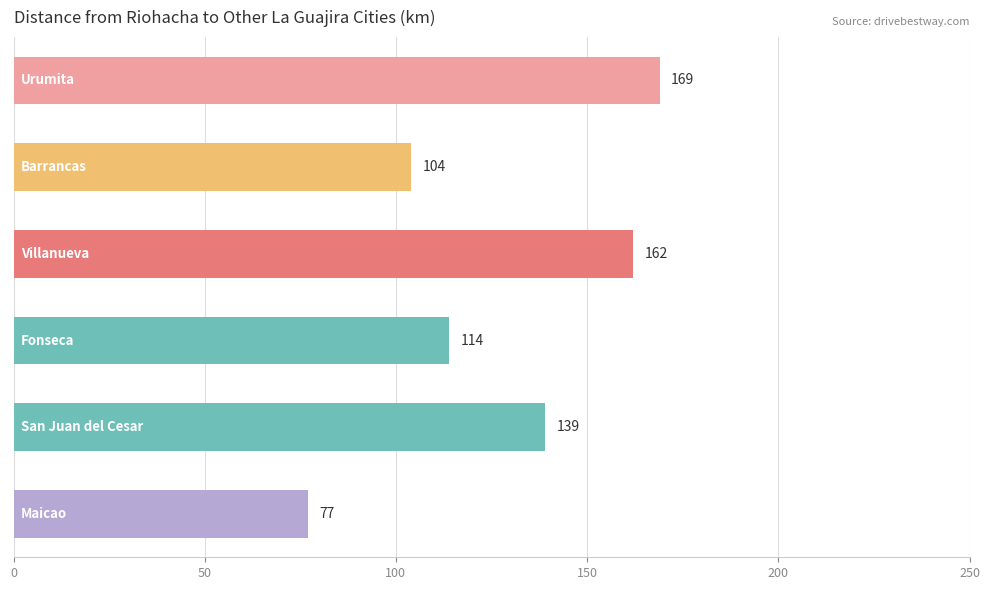

What is the minimum value shown in the chart?

77